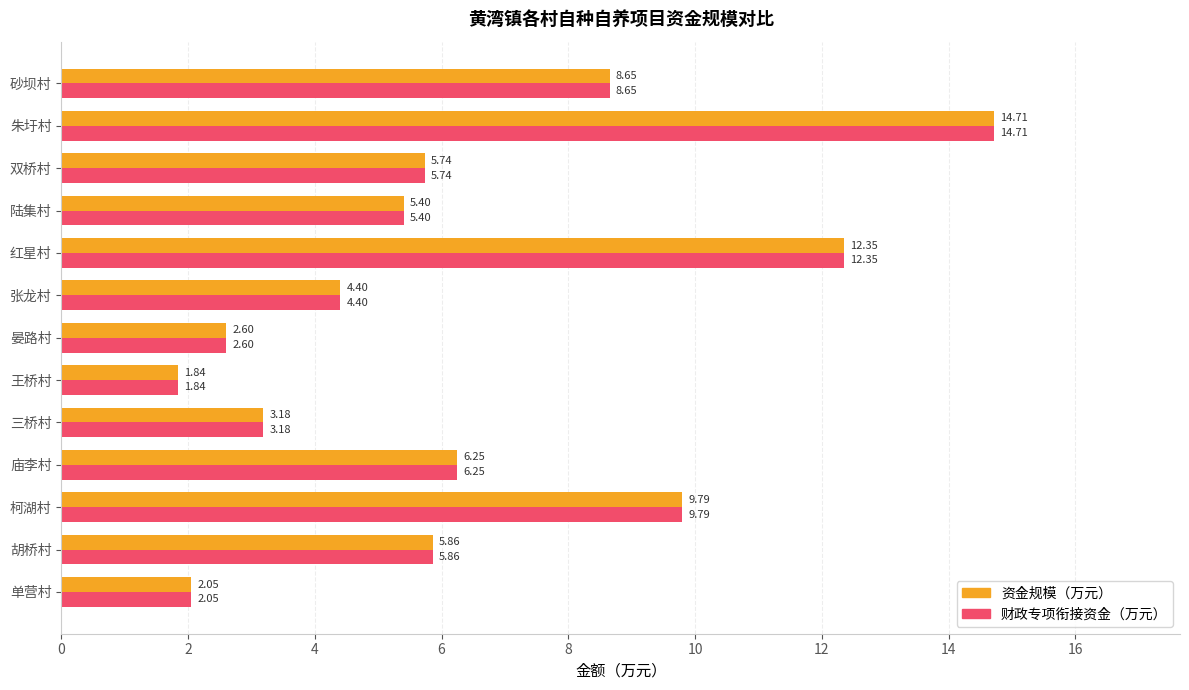

List the labels in order of 资金规模（万元） value, smallest first.

王桥村, 单营村, 晏路村, 三桥村, 张龙村, 陆集村, 双桥村, 胡桥村, 庙李村, 砂坝村, 柯湖村, 红星村, 朱圩村